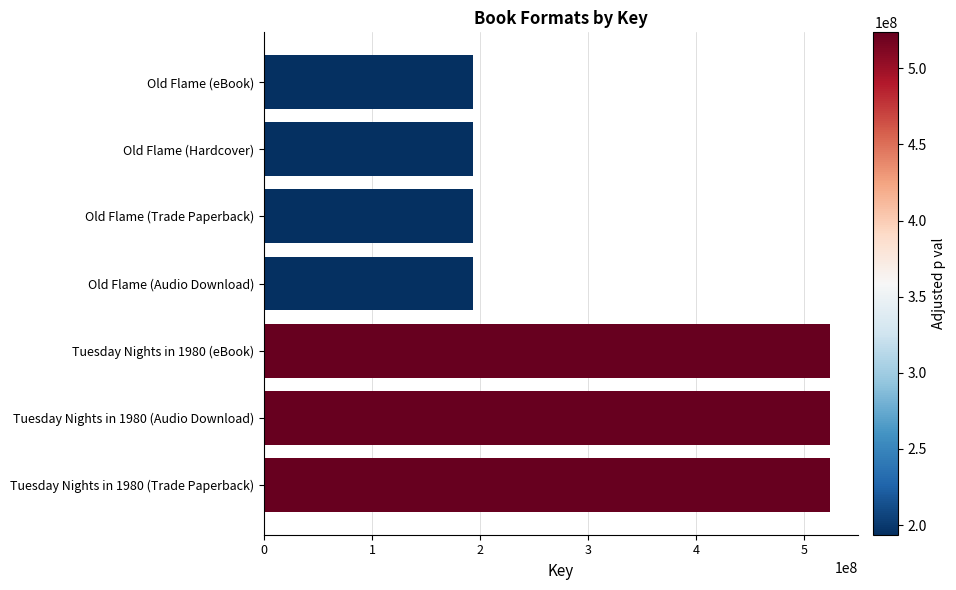

Does the chart contain stacked bars?

No